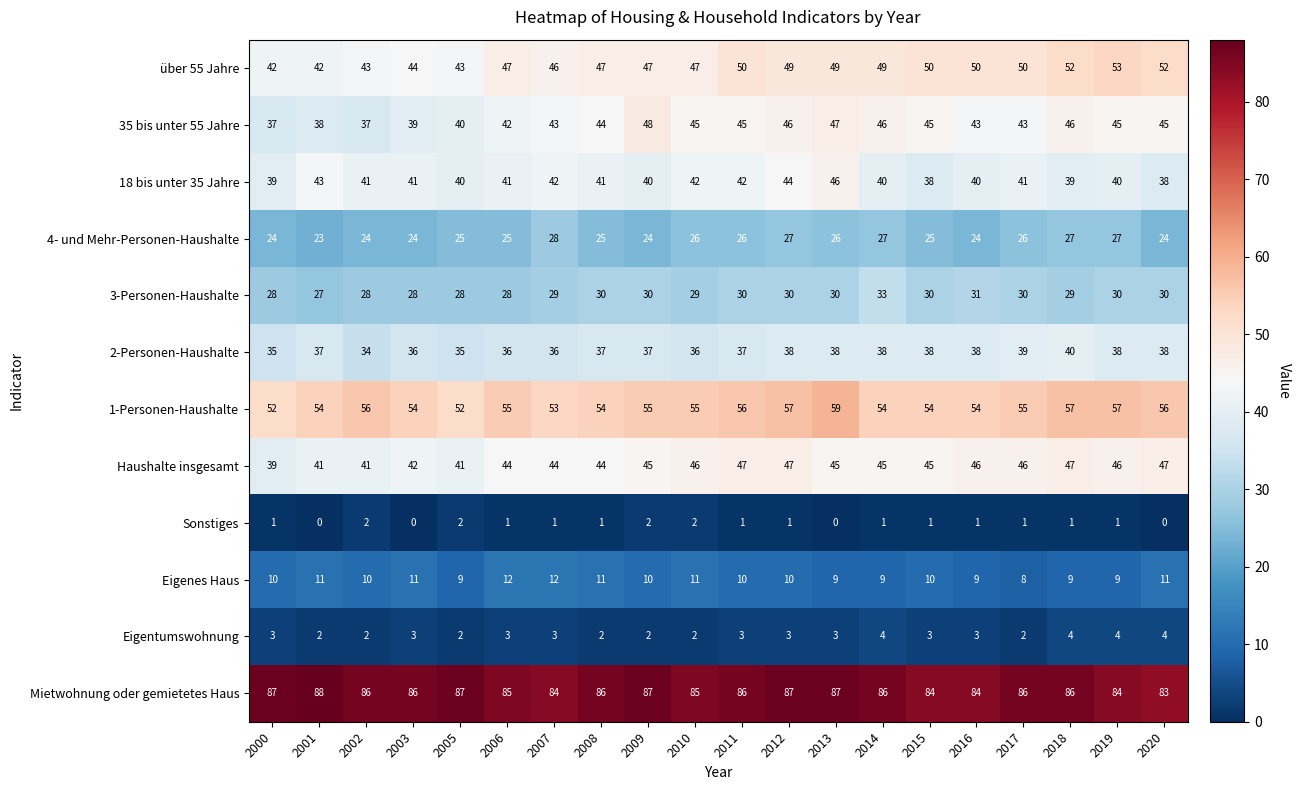

What is the difference between the maximum and second lowest values in the 4- und Mehr-Personen-Haushalte series?

4